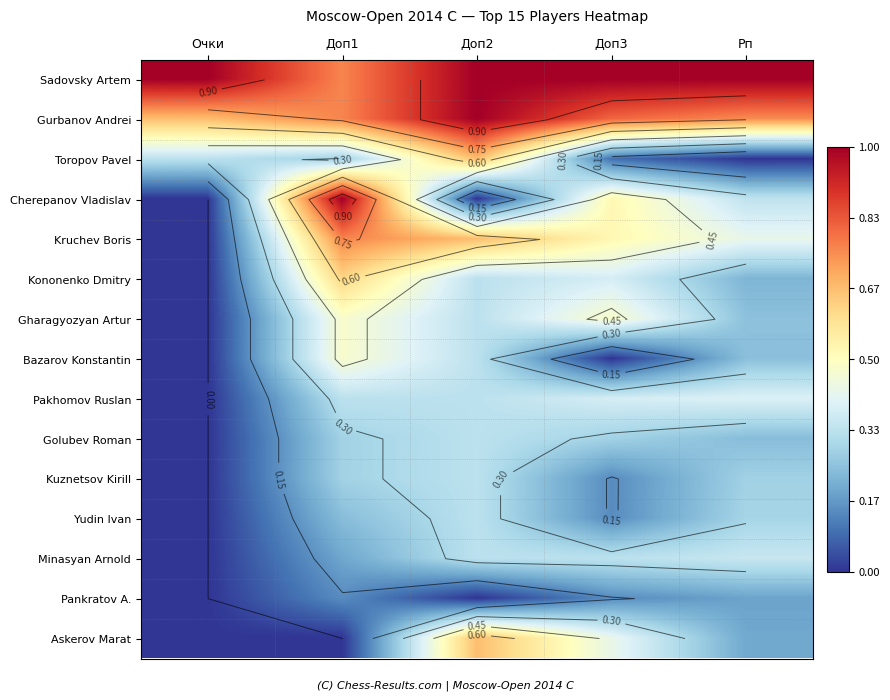

How many distinct data groups are displayed?

15